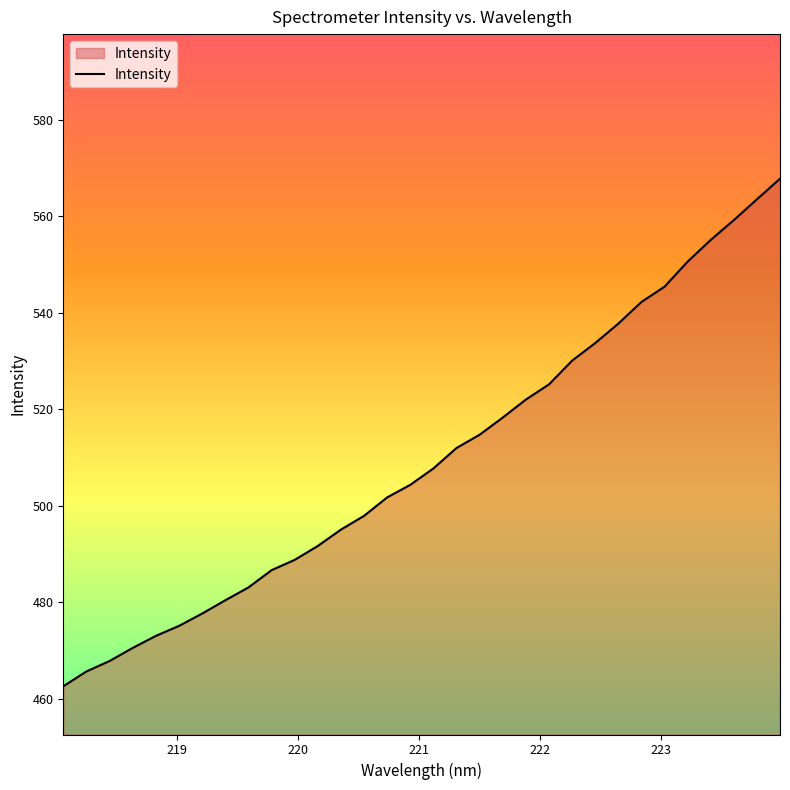

What is the smallest value displayed?

462.5